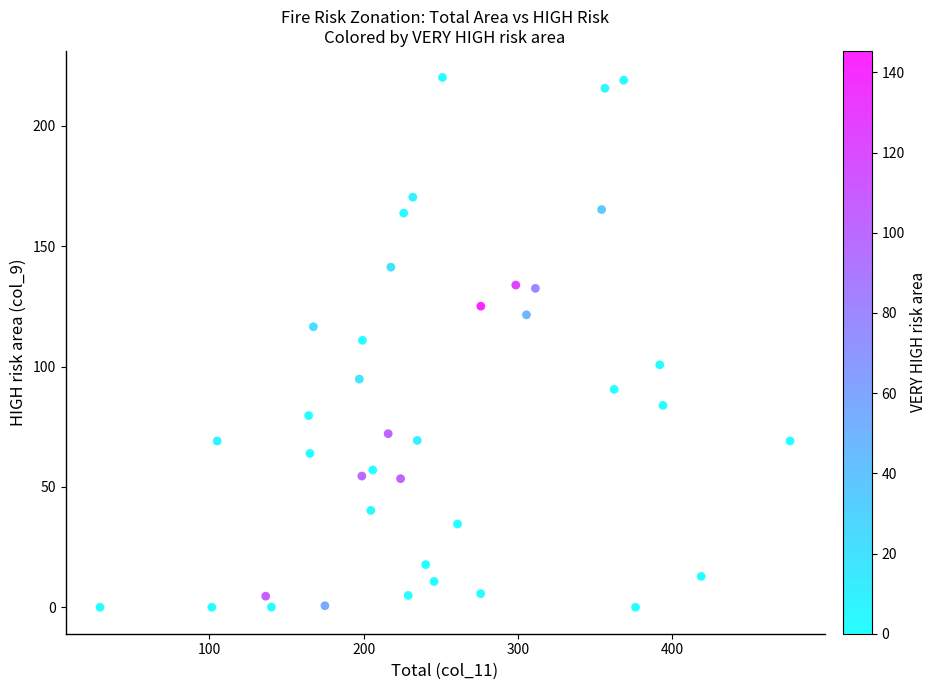

What is the range of Y values (max minus min)?

220.2